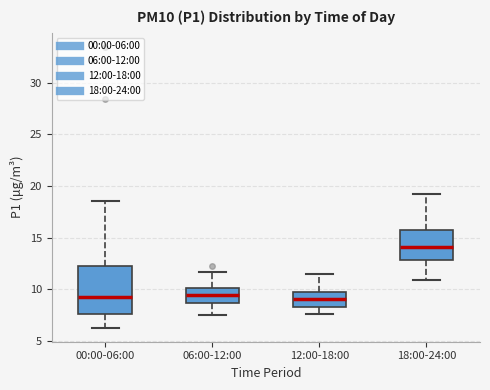

Which box is the tallest, from its lower edge to its upper edge?

00:00-06:00